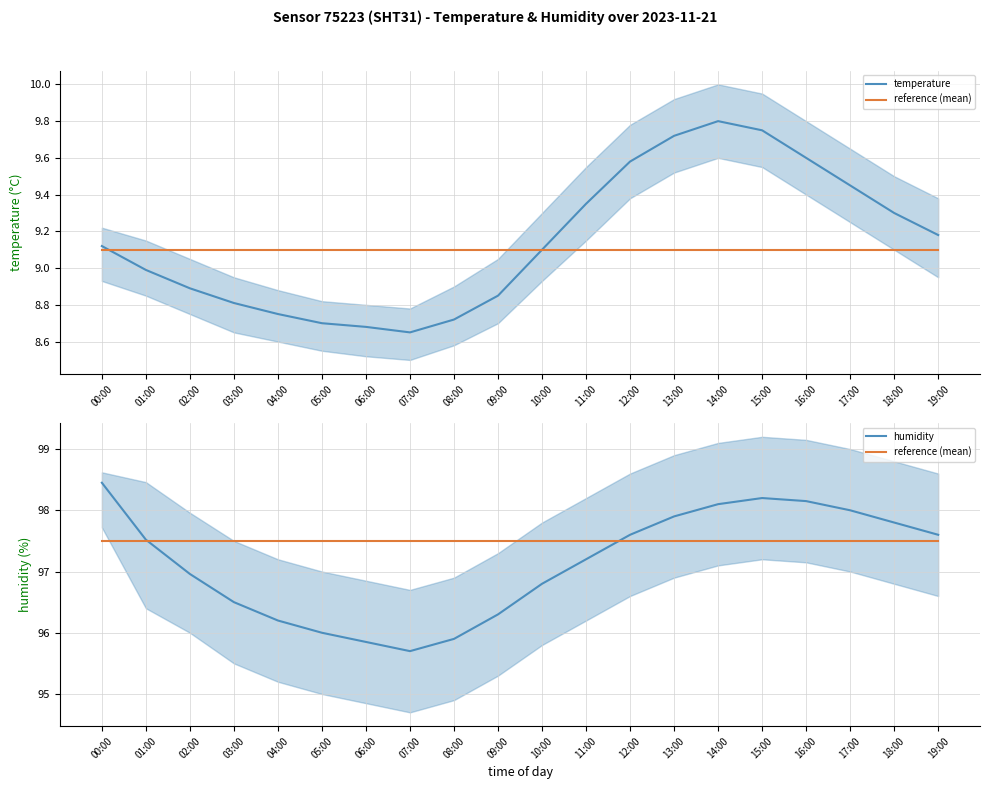

Which has a higher value, 01:00 or 09:00?

01:00